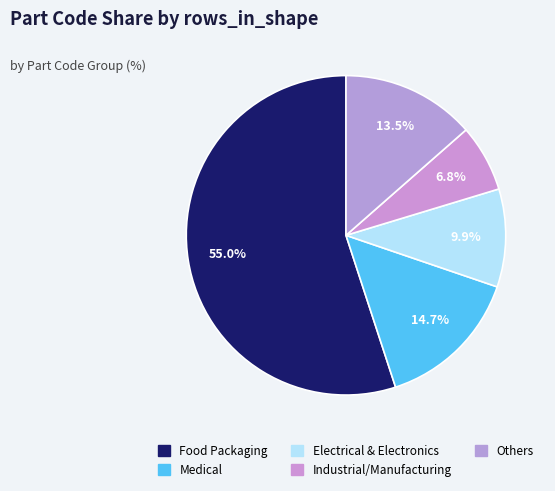

How many slices are in this pie chart?

5